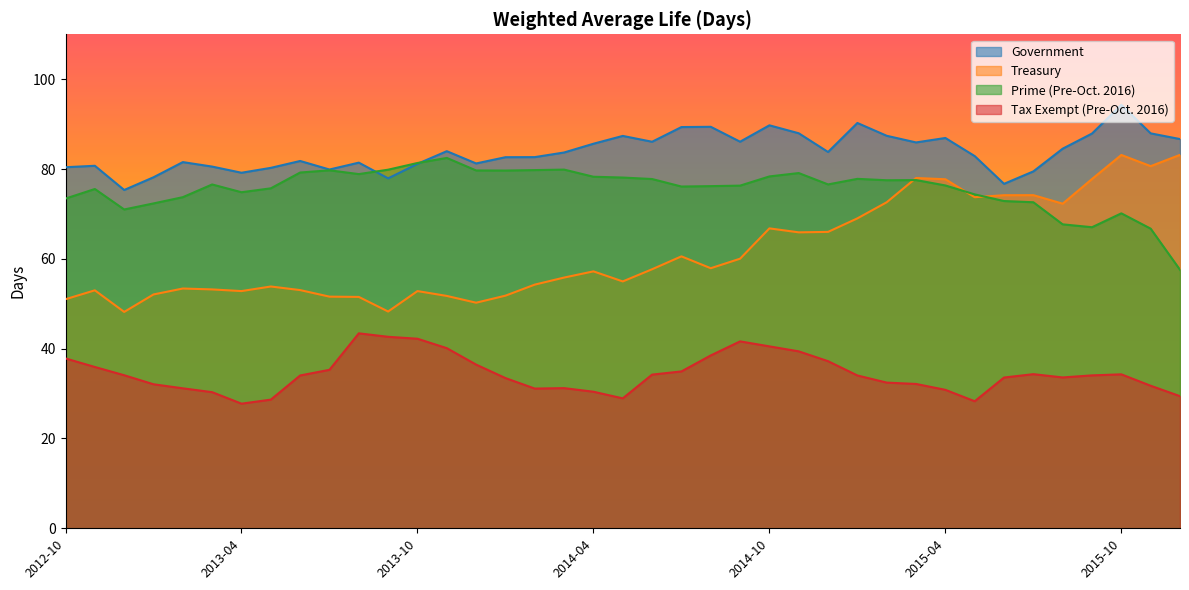

Between which two adjacent categories do Prime (Pre-Oct. 2016) and Government first intersect?

2013-08 and 2013-09